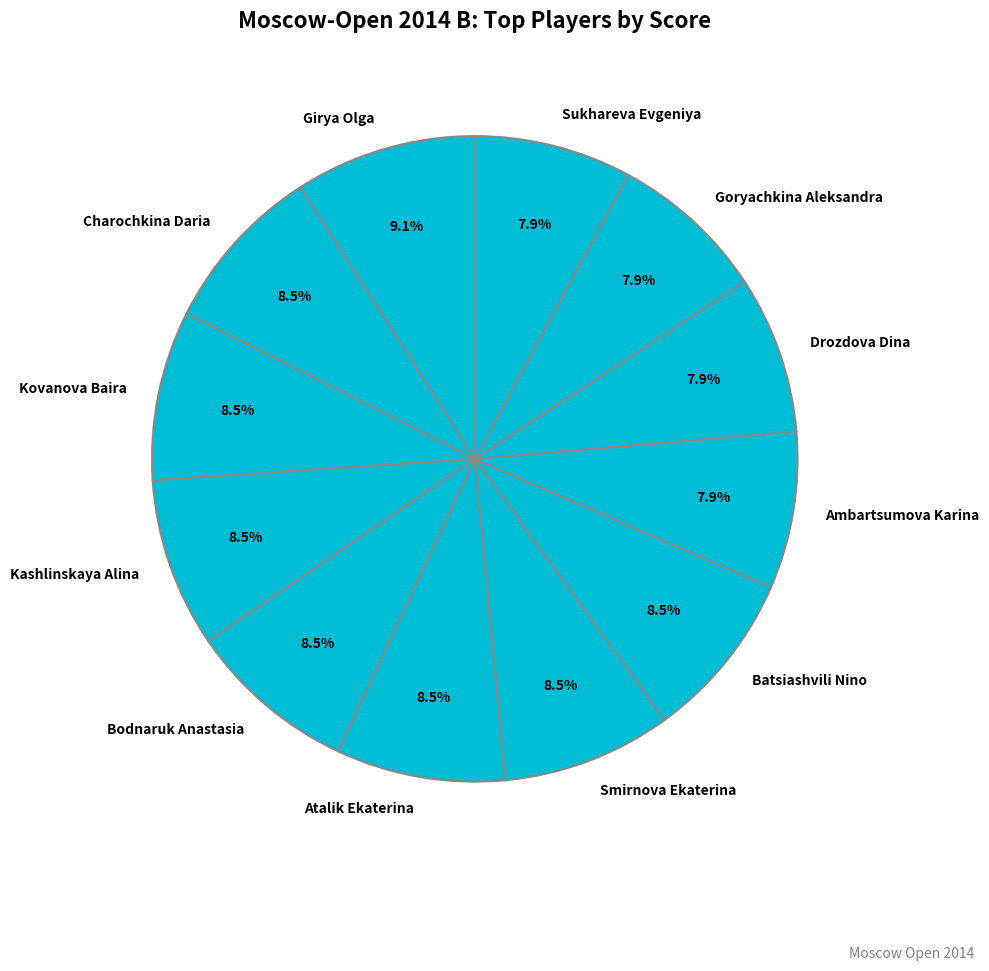

Rank the categories by value from highest to lowest.

Girya Olga, Charochkina Daria, Kovanova Baira, Kashlinskaya Alina, Bodnaruk Anastasia, Atalik Ekaterina, Smirnova Ekaterina, Batsiashvili Nino, Ambartsumova Karina, Drozdova Dina, Goryachkina Aleksandra, Sukhareva Evgeniya